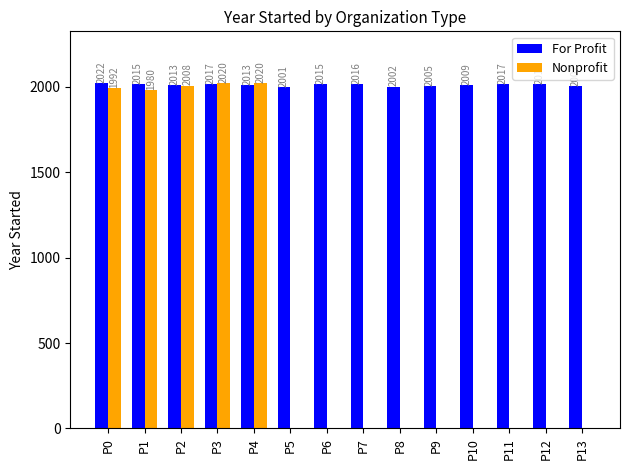

What is the total value across all series at P8?

2002